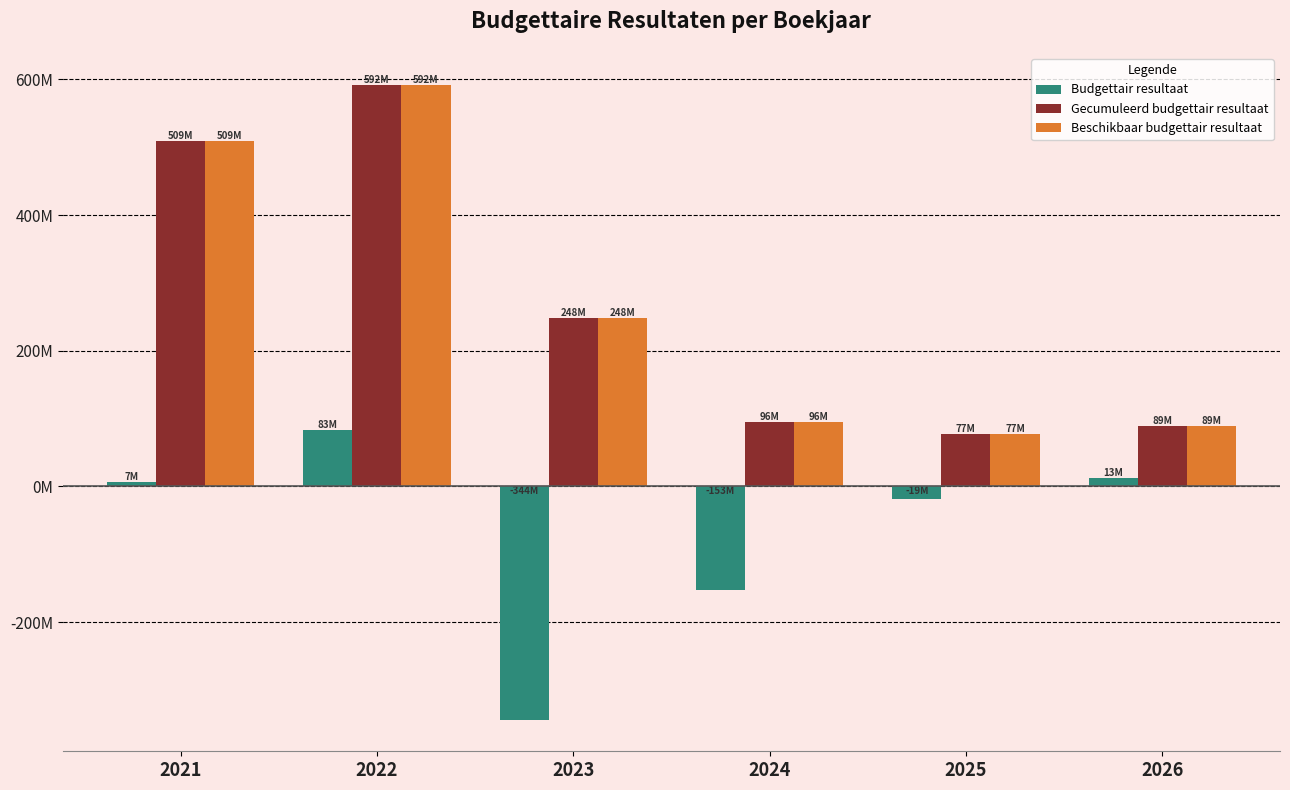

What are all the series names shown in the legend?

Budgettair resultaat, Gecumuleerd budgettair resultaat, Beschikbaar budgettair resultaat